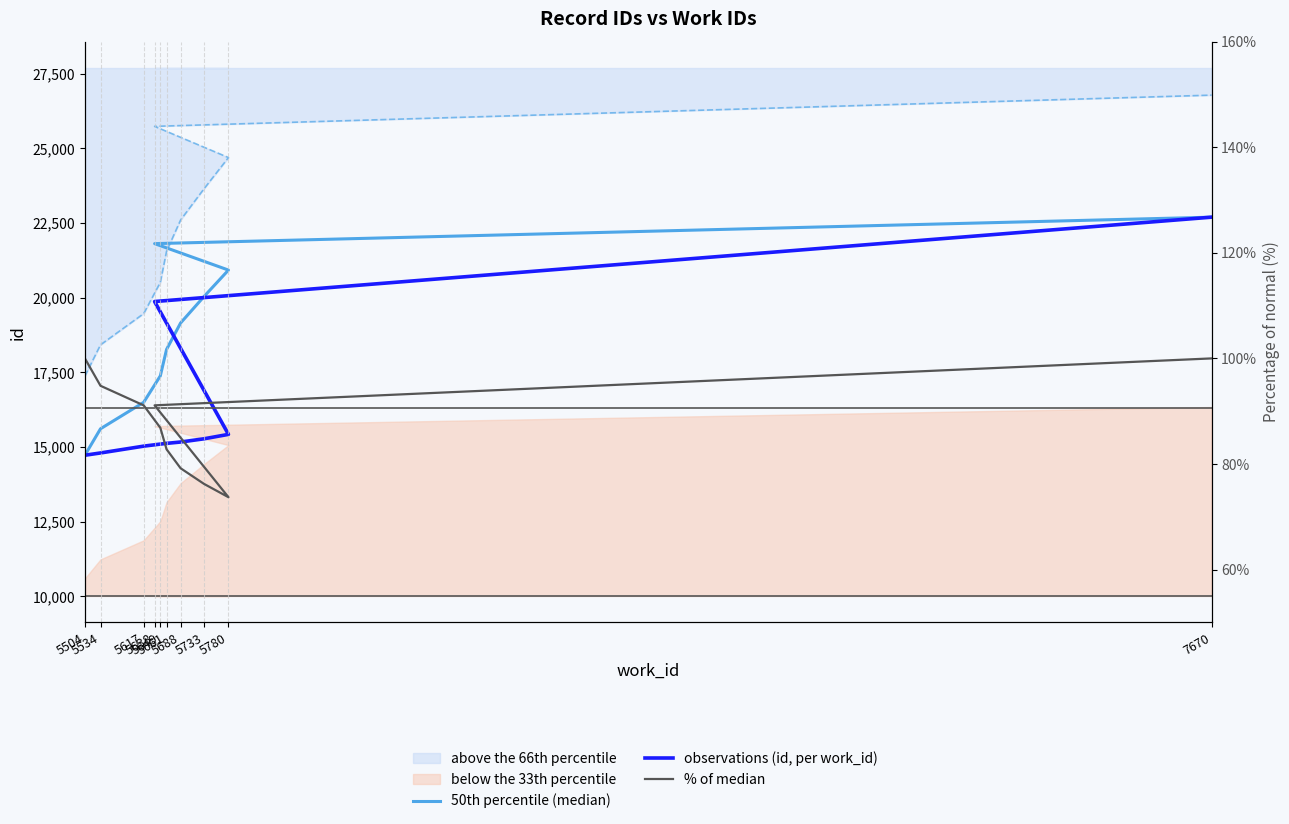

List the series in order of their peak value, lowest first.

% of median, 50th percentile (median), observations (id, per work_id)